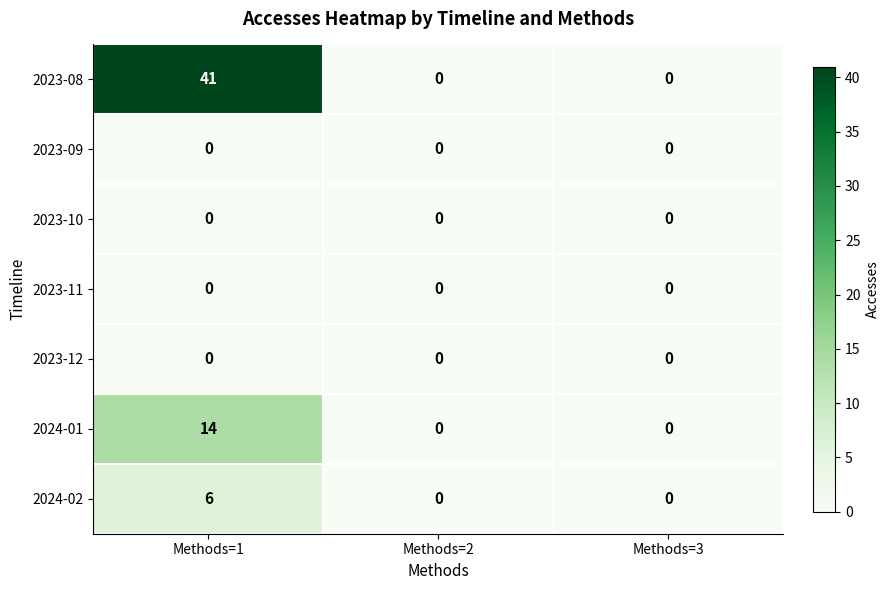

True or false: 2023-08 has a value of 41 at Methods=1.

True